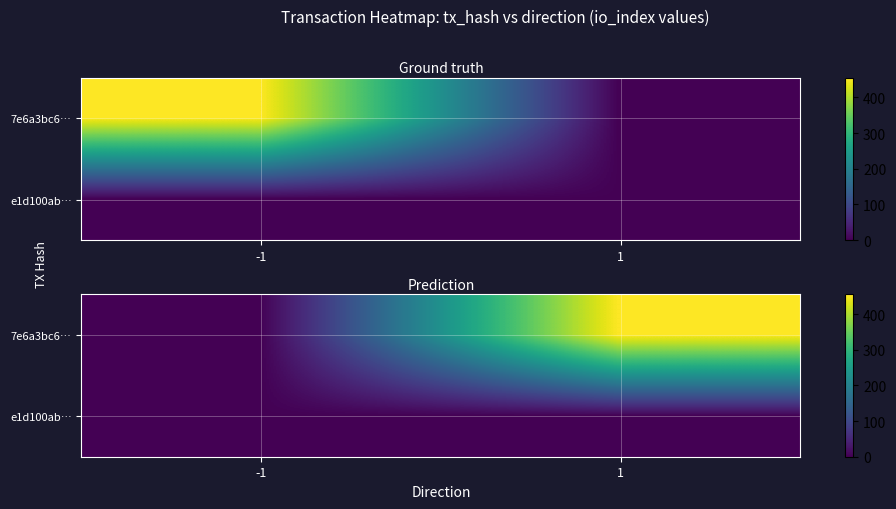

True or false: e1d100ab… has a value of 0 at 1.

False